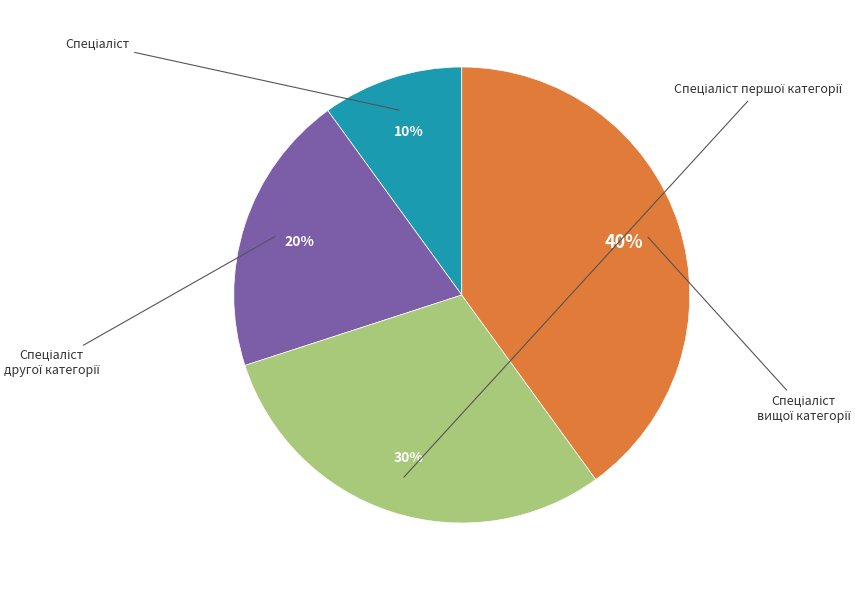

To the nearest percent, what percentage of the pie is Спеціаліст вищої категорії?

40%